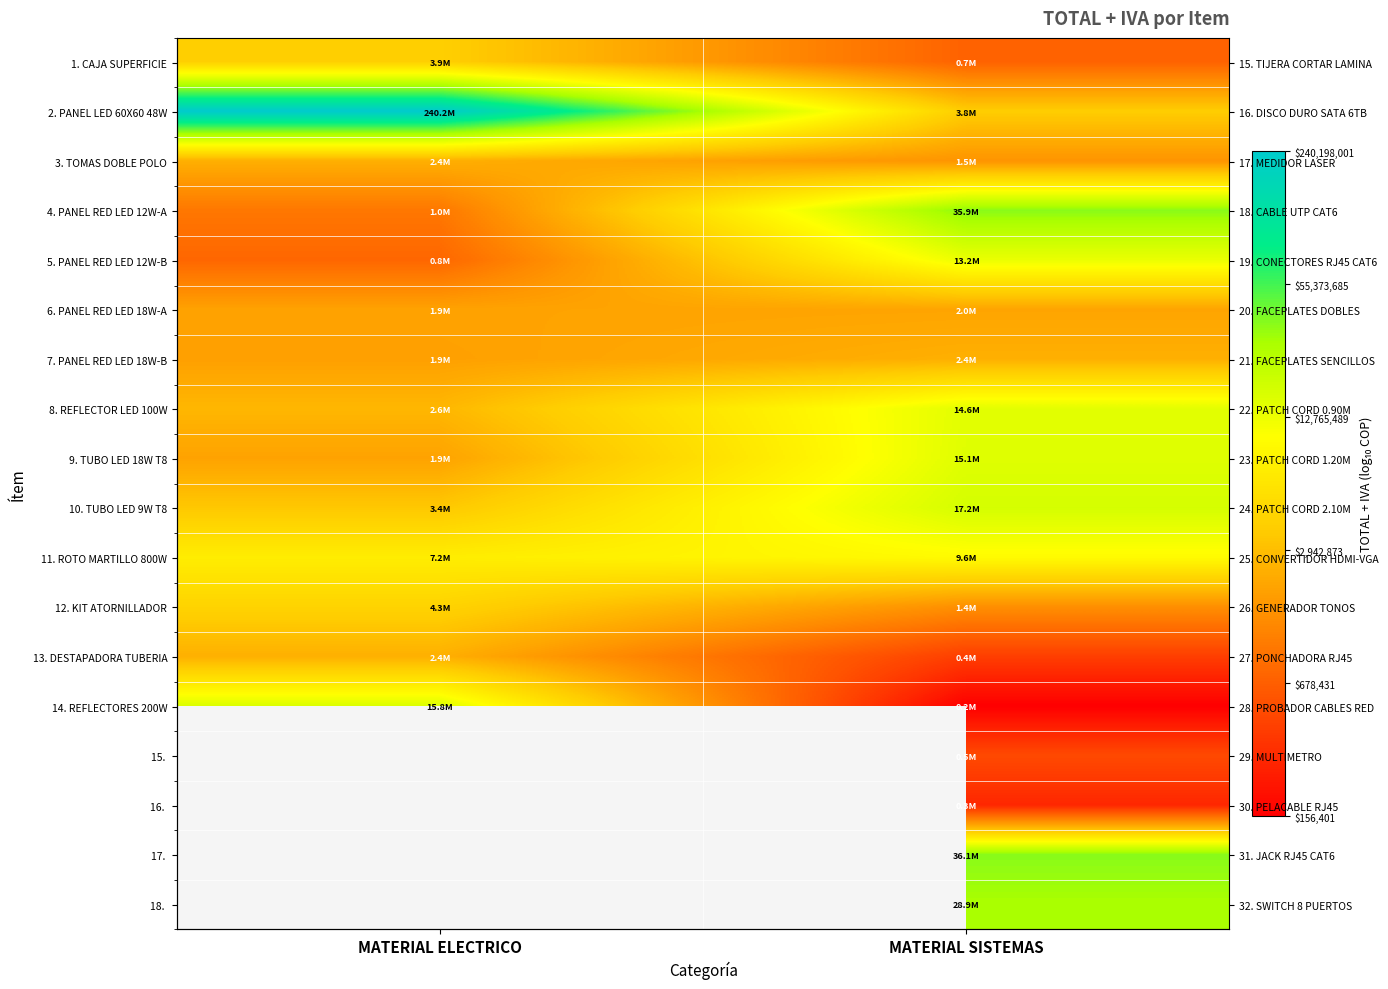

How many values in the 13. DESTAPADORA TUBERIA series exceed 6?

1